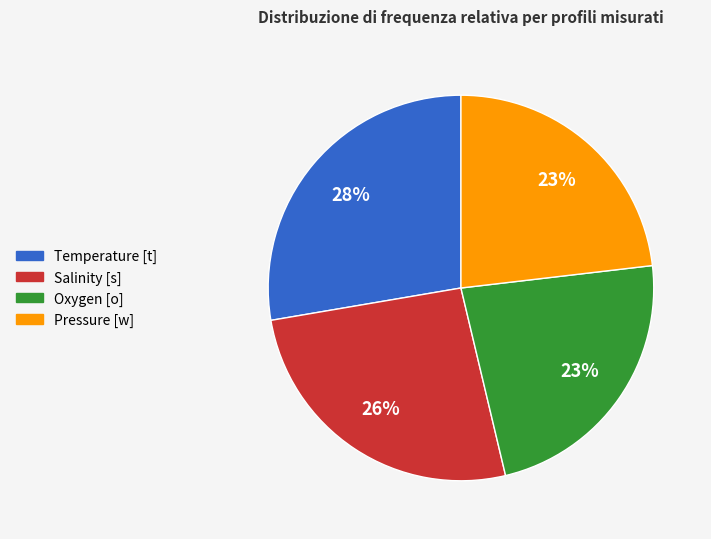

To the nearest percent, what is the average slice percentage?

25%